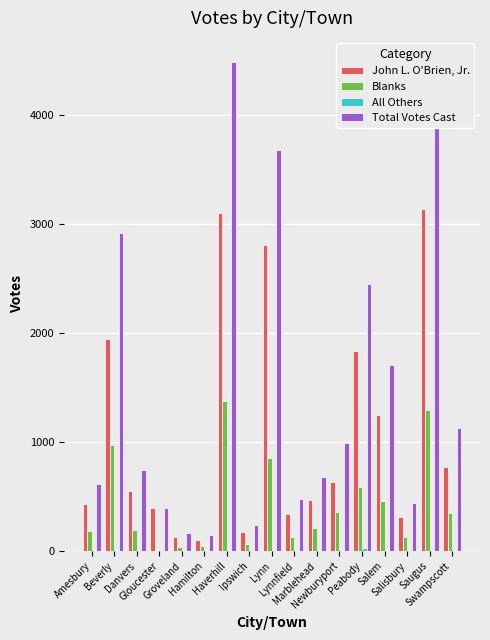

How many categories are shown in the chart?

17